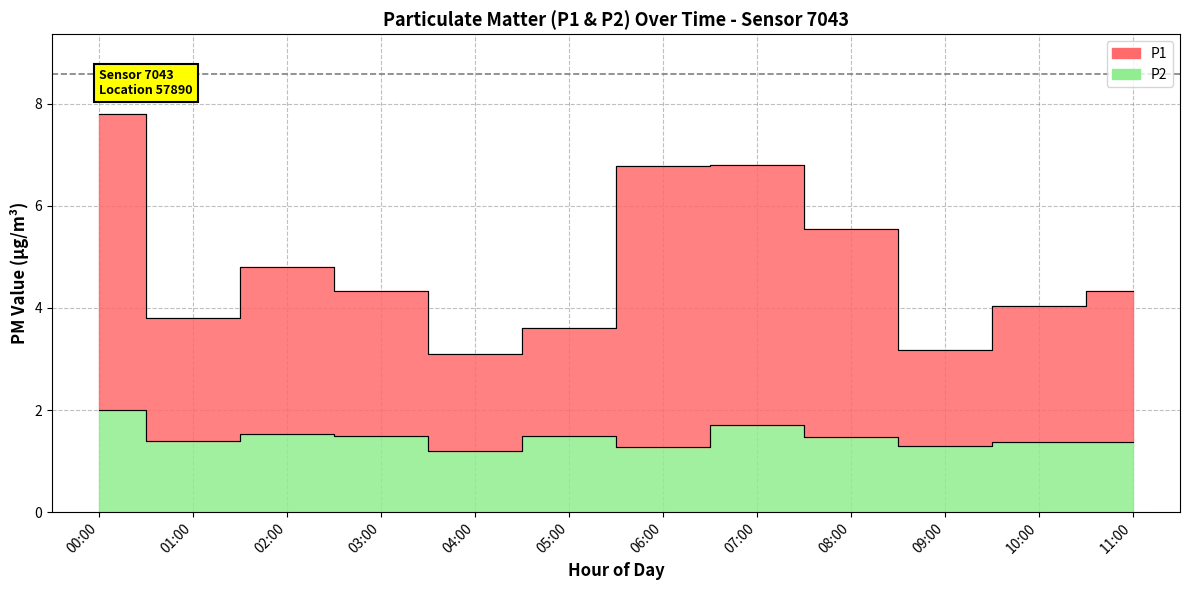

The value of P1 at 05:00 is 6.3. True or false?

False